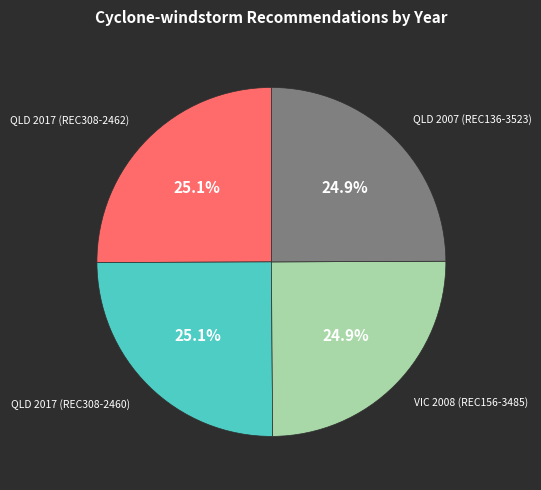

How many slices are in this pie chart?

4